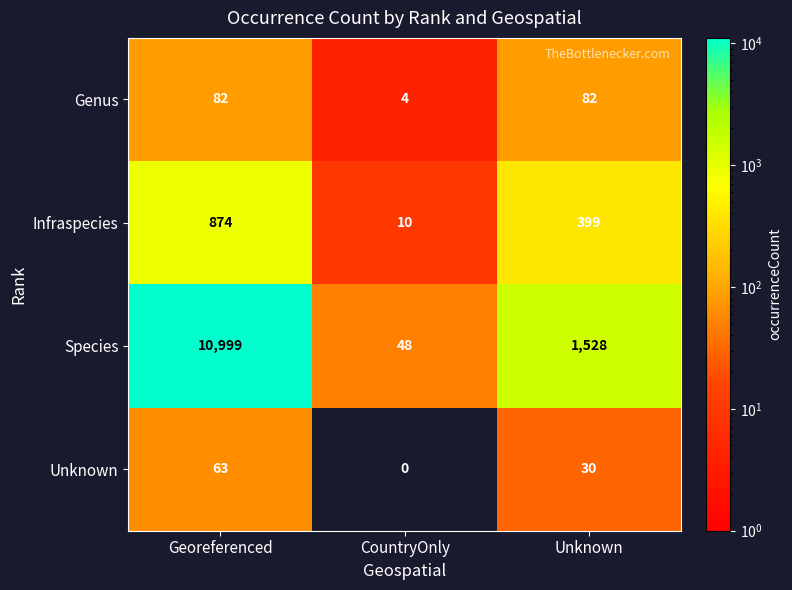

What is the difference between the maximum and minimum values in the Genus series?

78